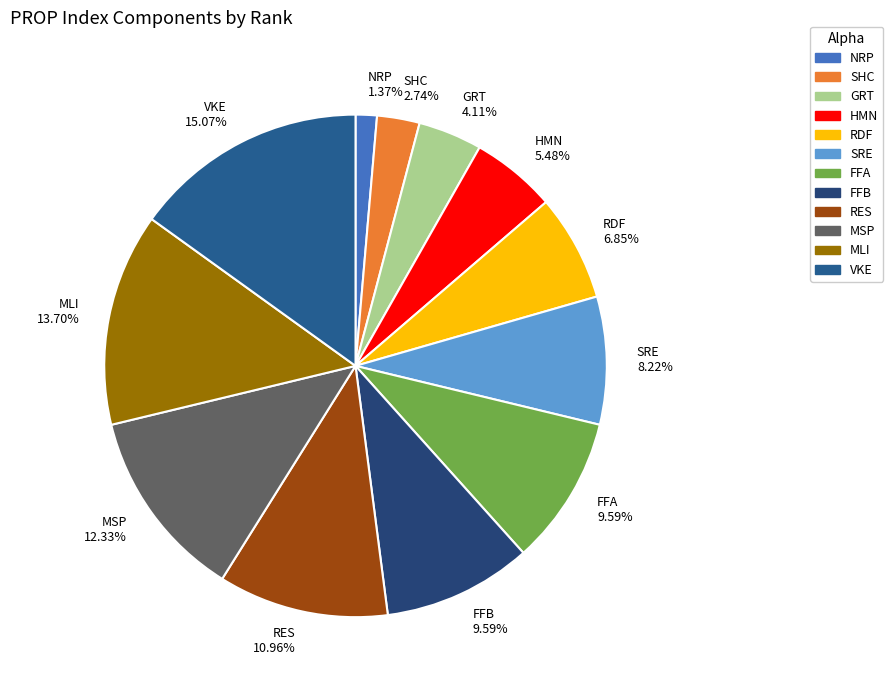

To the nearest percent, what is the difference between the MLI and SHC slice percentages?

11%